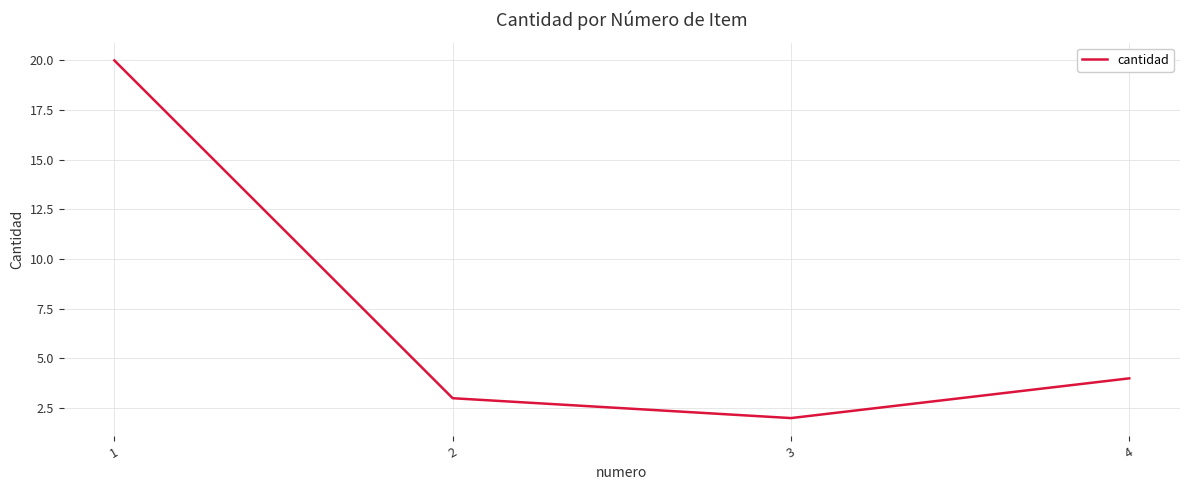

Reading left to right, transcribe all the data shown in this chart.

20	3	2	4